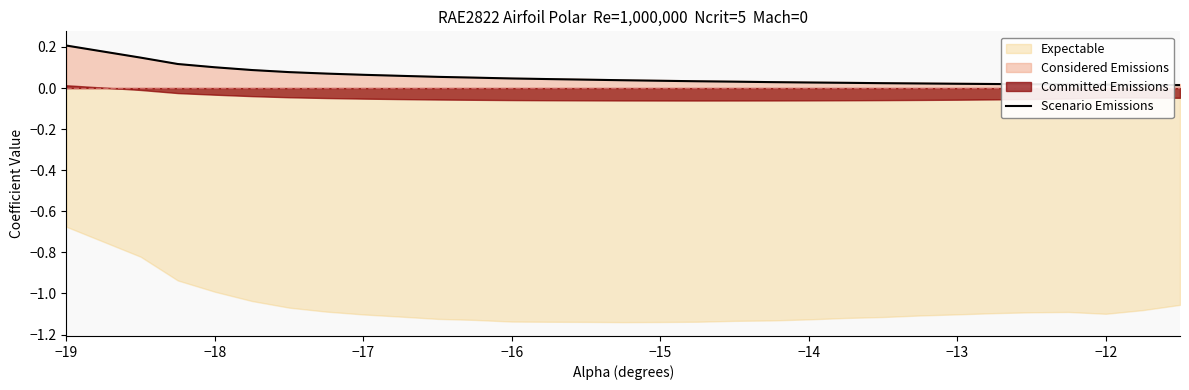

The value at −15 is 0.0. True or false?

True